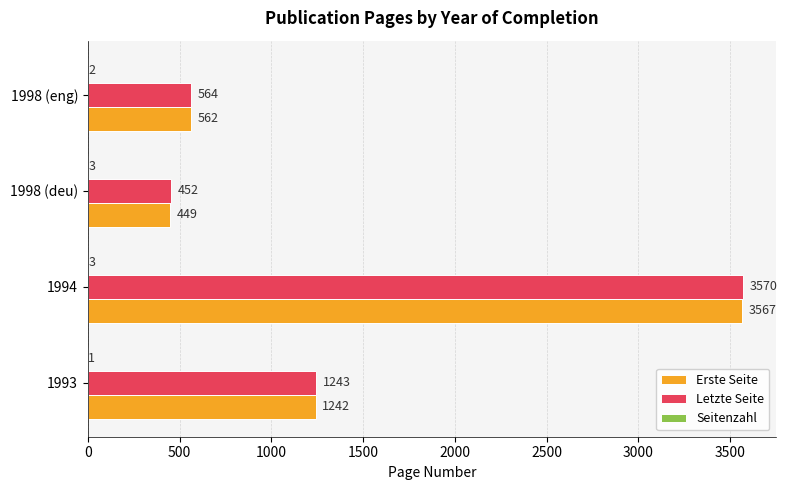

Between 1993 and 1998 (deu), which series saw the biggest shift?

Erste Seite